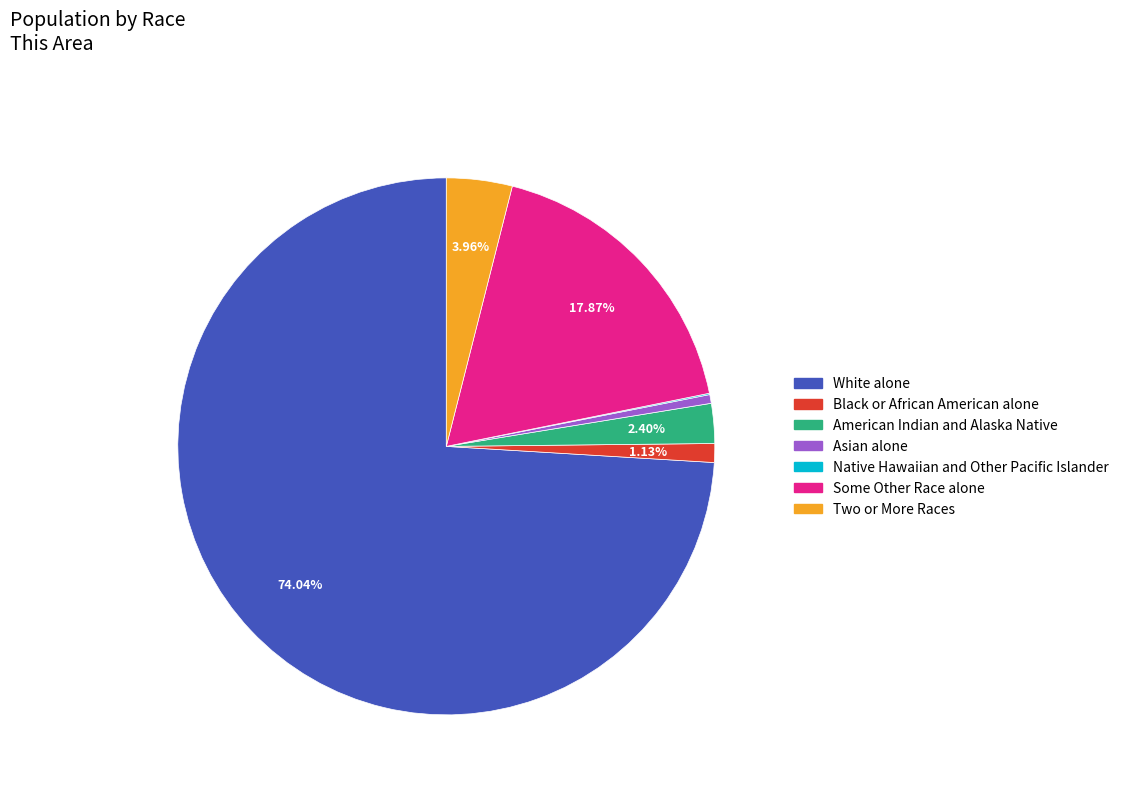

What percentage is the Asian alone slice, to the nearest percent?

1%